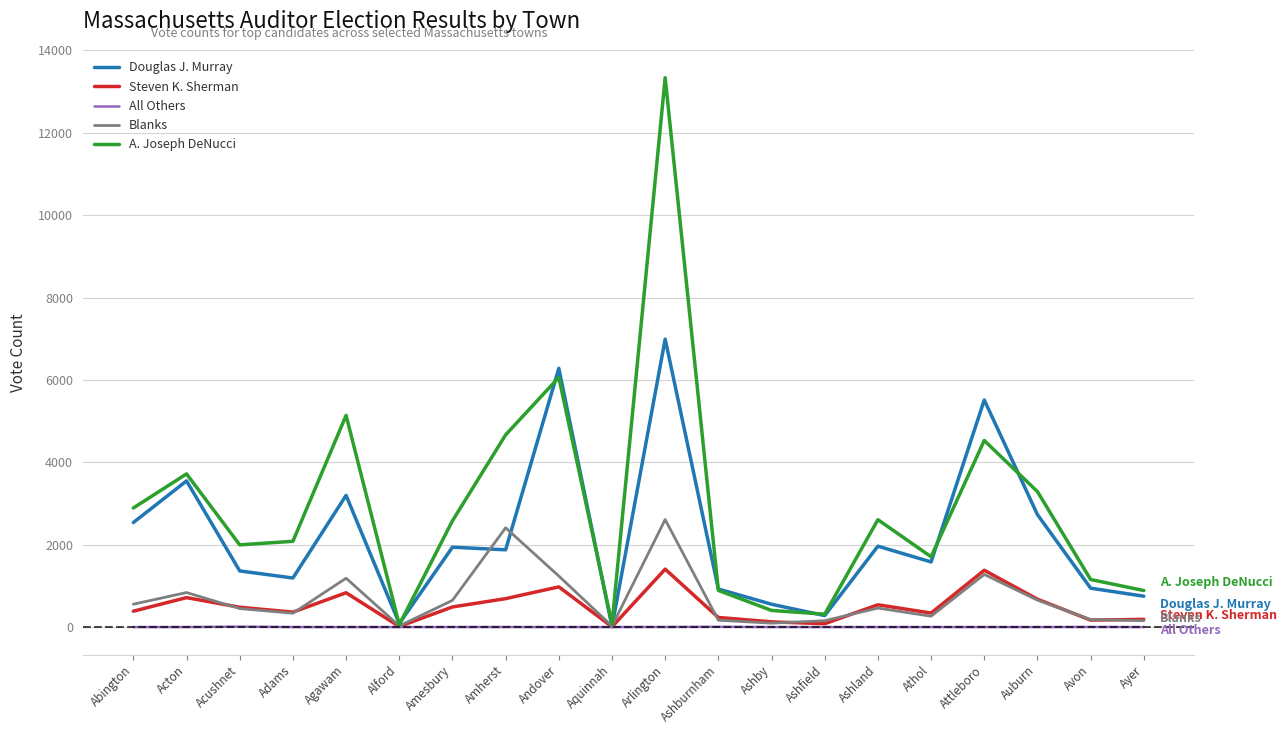

Where is the first local minimum for Douglas J. Murray?

Adams